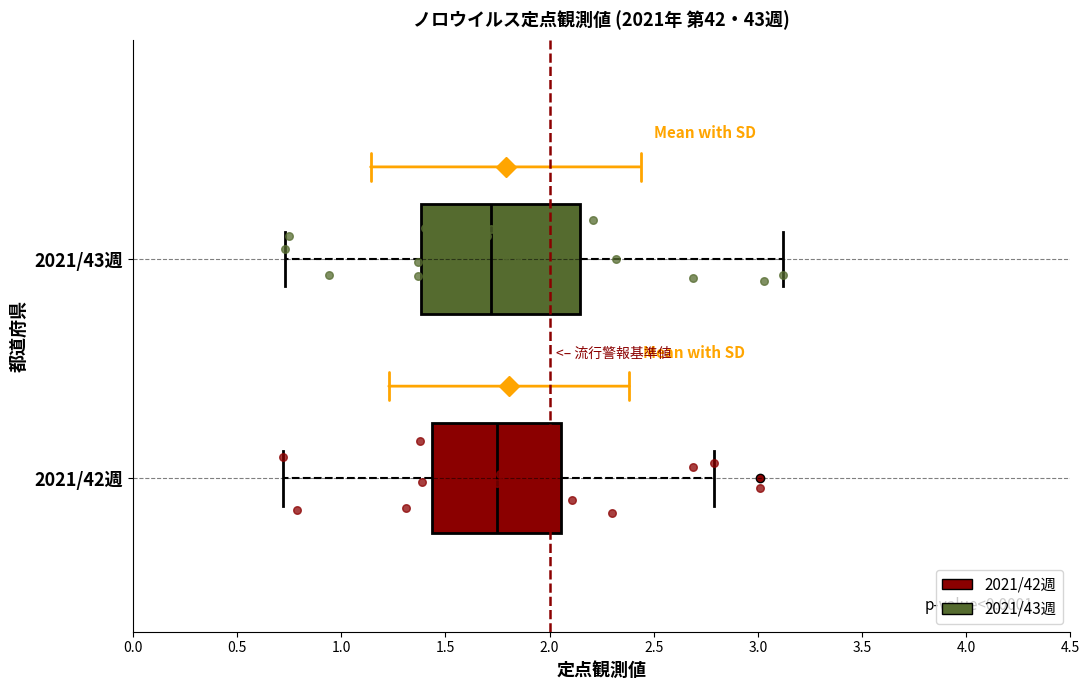

Comparing the boxes themselves (not the whiskers), which one is the widest?

2021/43週